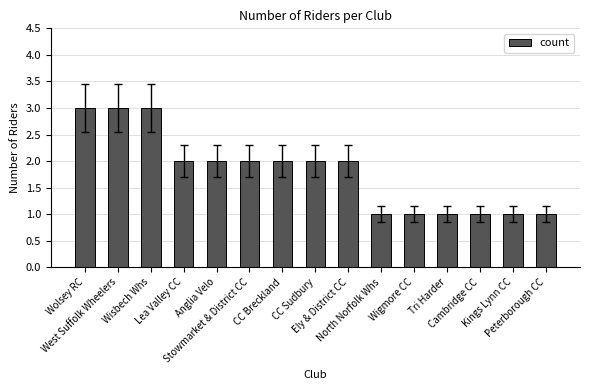

Approximately how many times larger is the value at Ely & District CC compared to Peterborough CC?

2.0